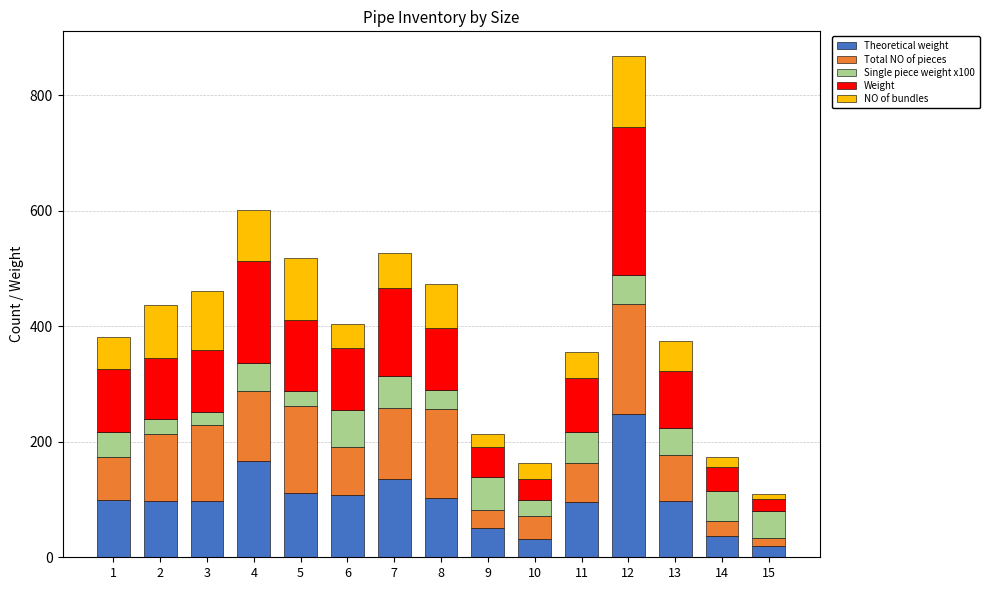

What is the maximum value for Theoretical weight?

248.3